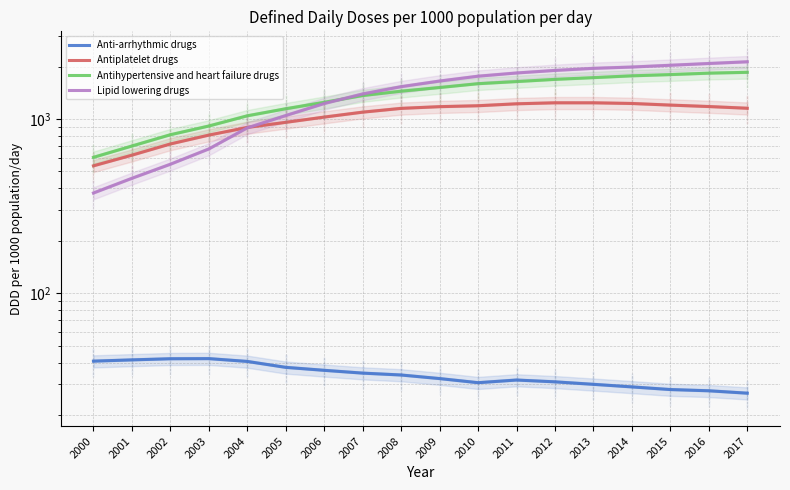

Which series changed the most between 2001 and 2005?

Lipid lowering drugs